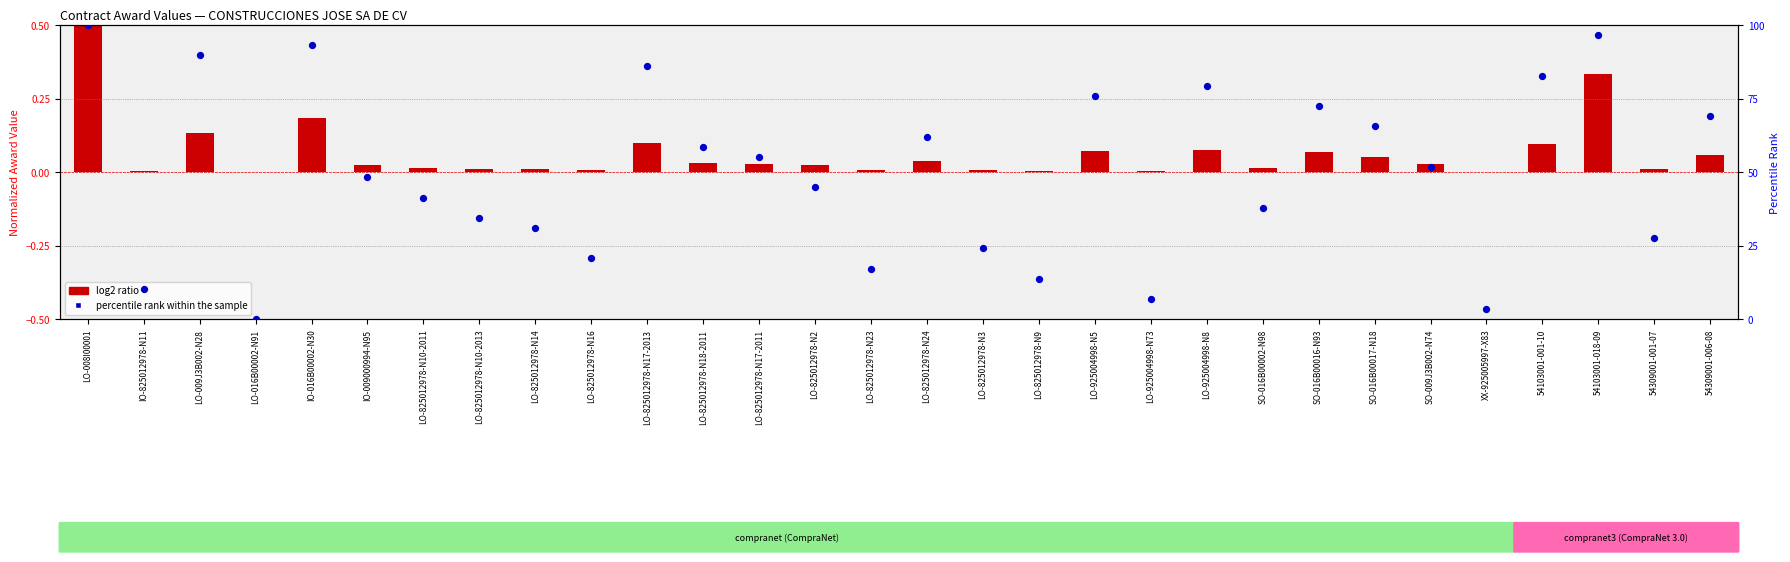

Which series has the widest spread of Y values?

percentile rank within the sample